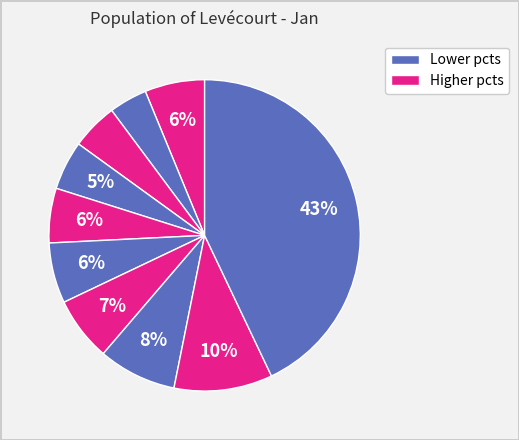

Count the number of slices in the pie.

10